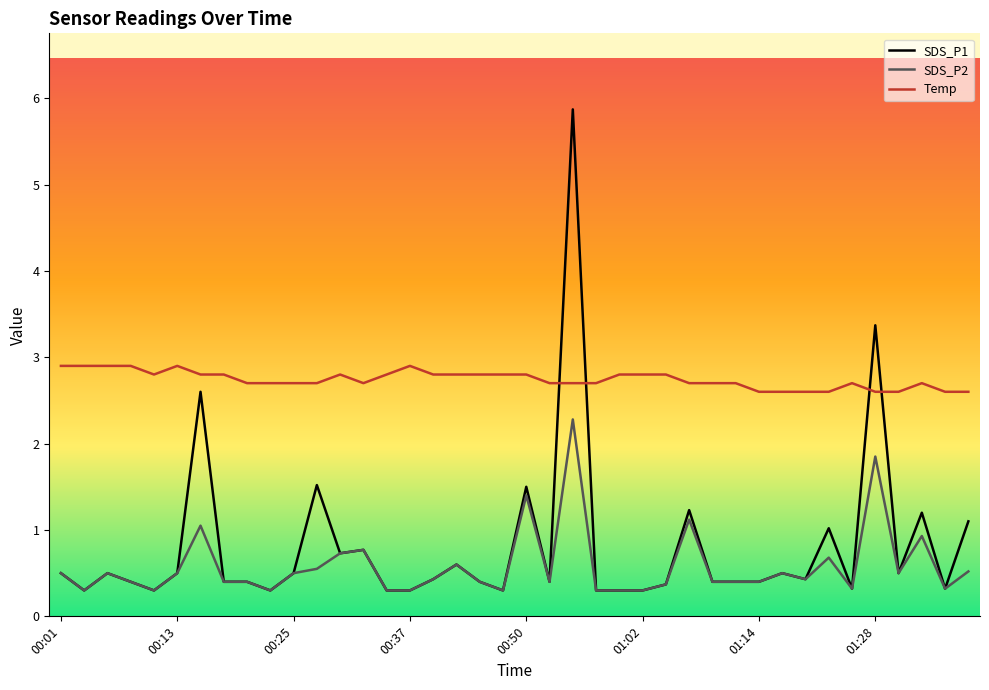

What is the difference between the second highest and second lowest values in the Temp series?

0.3